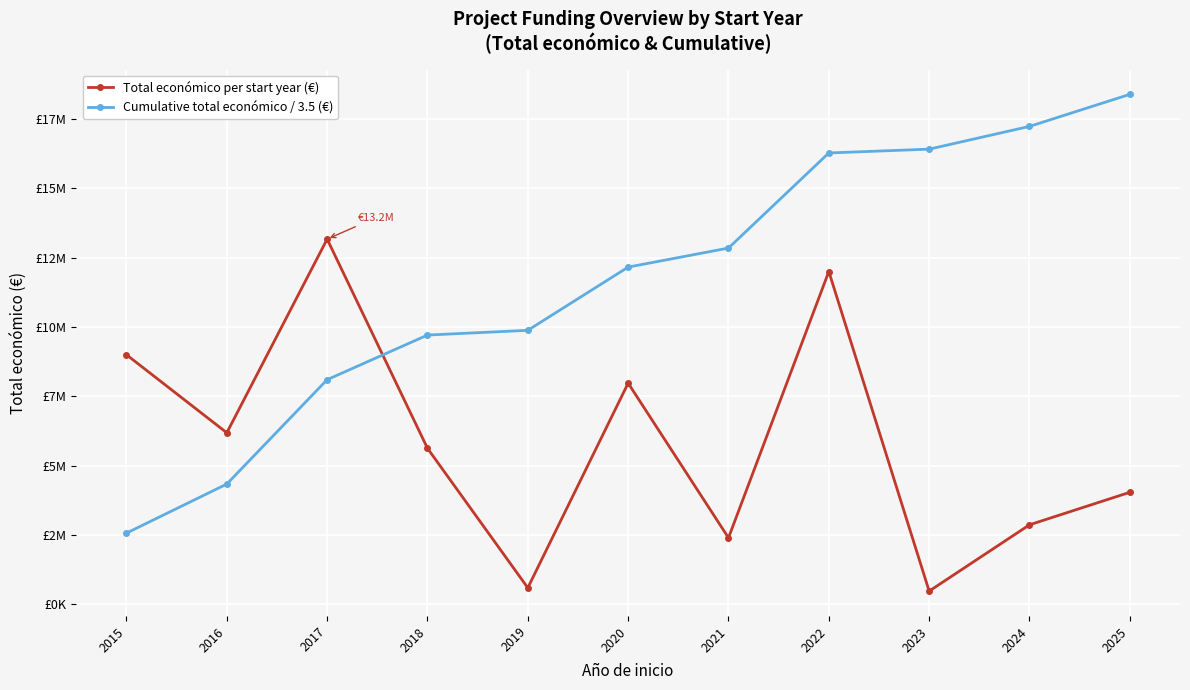

Which category has the lowest value in the Cumulative total económico / 3.5 (€) series?

2015